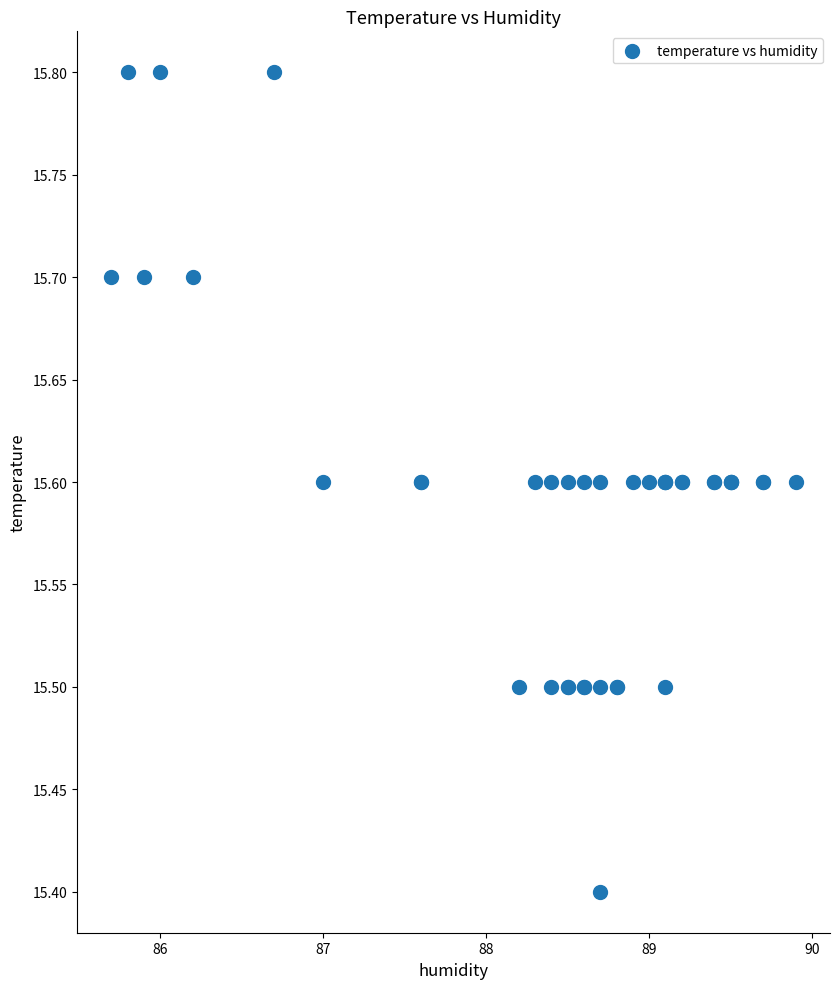

What Y value in the scatter plot is closest to 15?

15.4